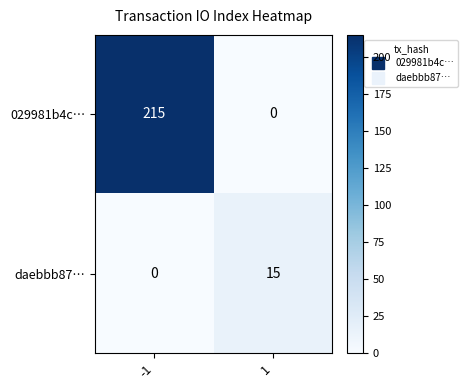

What is the maximum value shown in the chart?

215